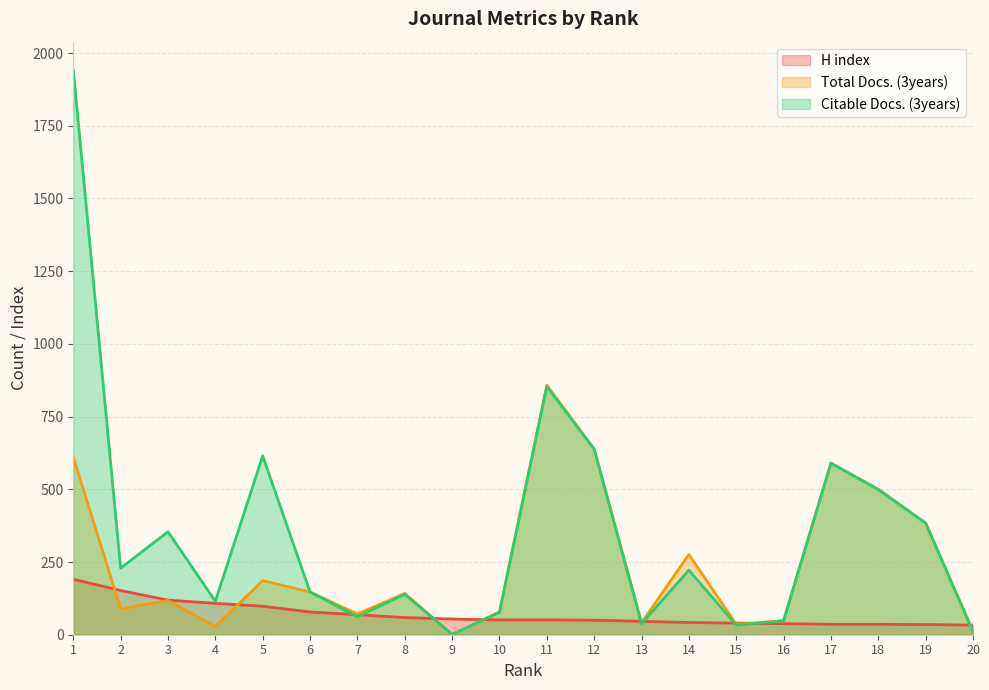

Which label corresponds to the smallest value in the chart?

9